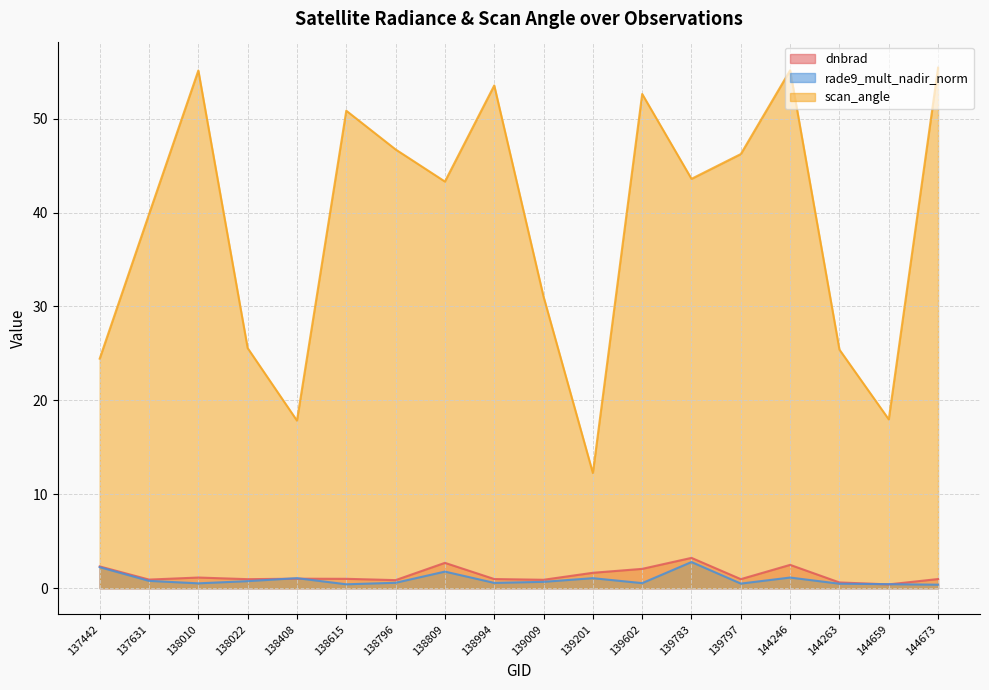

True or false: rade9_mult_nadir_norm has a value of 1.7 at 138408.

False